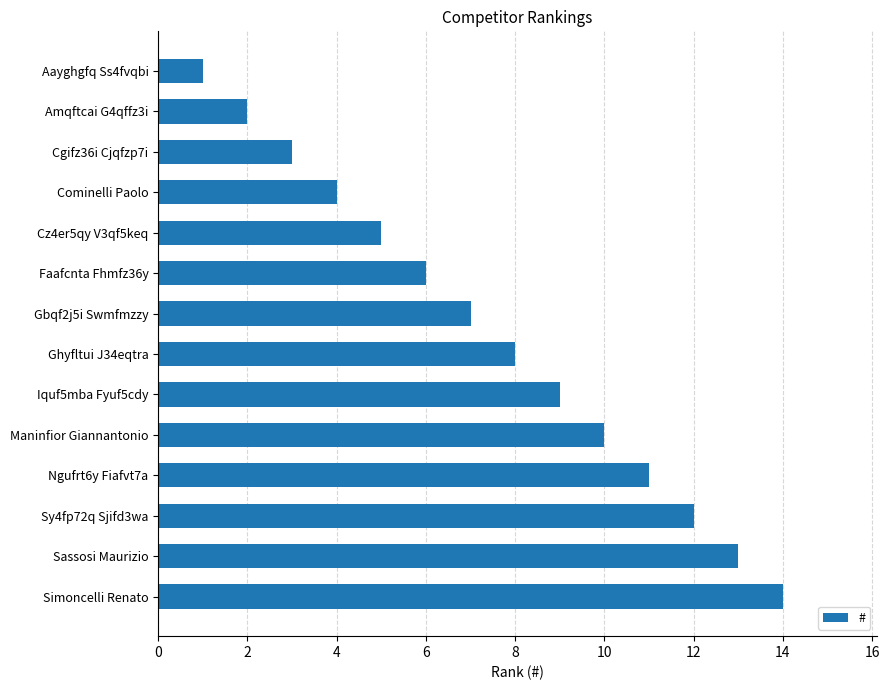

How many categories are shown in the chart?

14